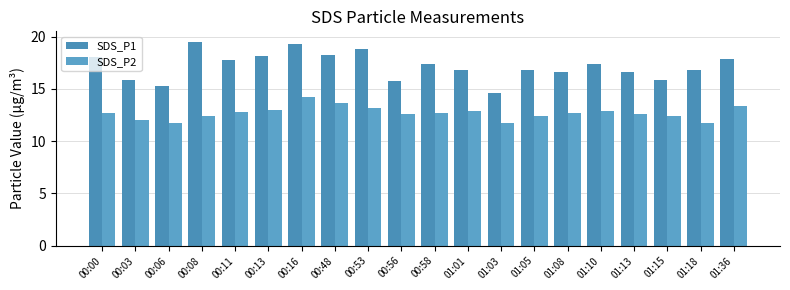

Reading right to left, what are all the values shown in this chart?

SDS_P1: 17.8	16.8	15.9	16.6	17.4	16.6	16.8	14.6	16.8	17.4	15.7	18.9	18.3	19.3	18.1	17.7	19.5	15.3	15.8	18.0
SDS_P2: 13.4	11.8	12.4	12.6	12.9	12.7	12.4	11.8	12.8	12.7	12.6	13.2	13.6	14.2	13.0	12.8	12.4	11.7	12.1	12.7